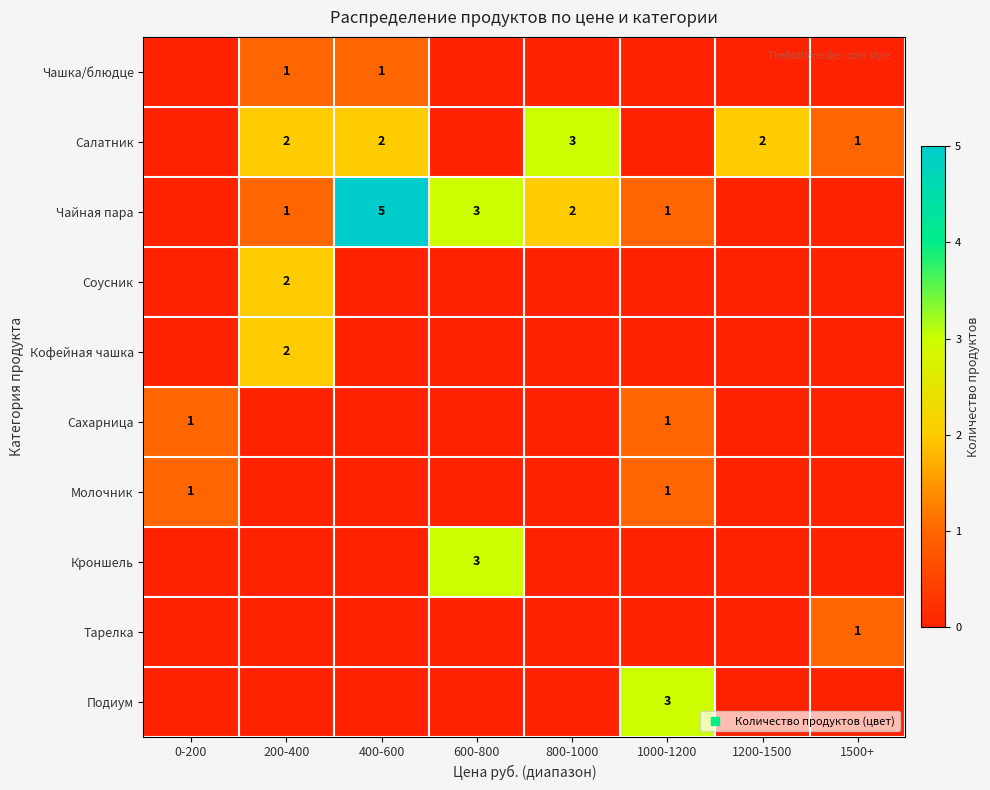

Which category has the highest value across all series?

400-600